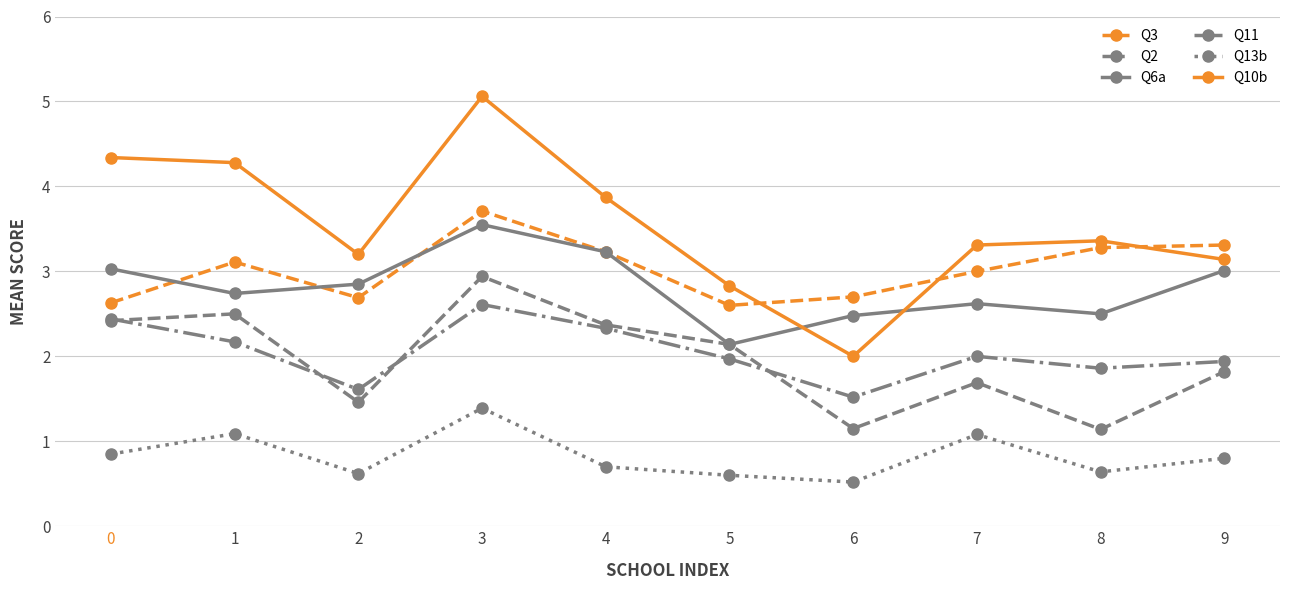

At which label is Q6a closest to 2?

5